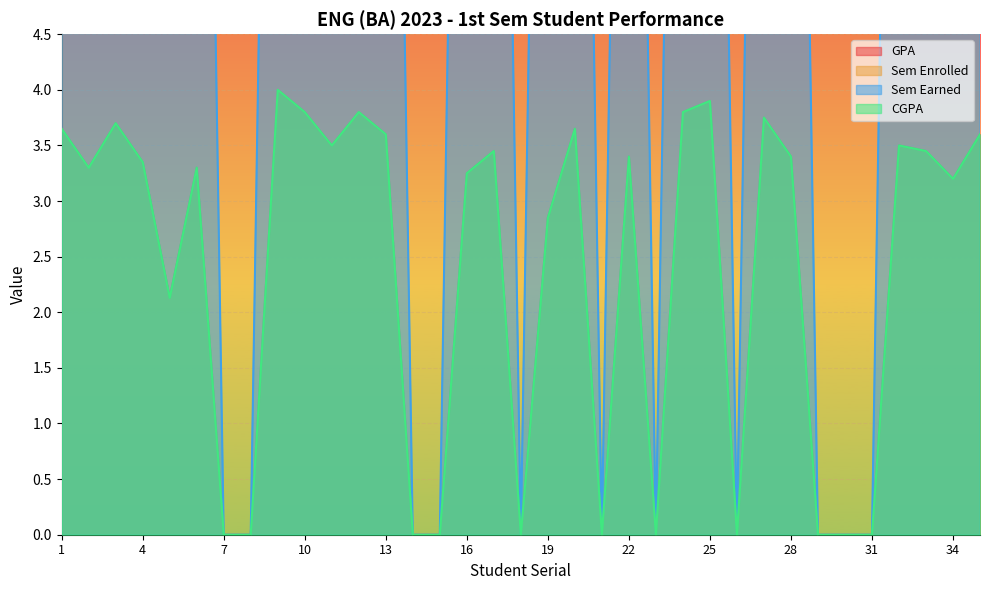

What is the difference between the GPA values at 27 and 22?

0.4